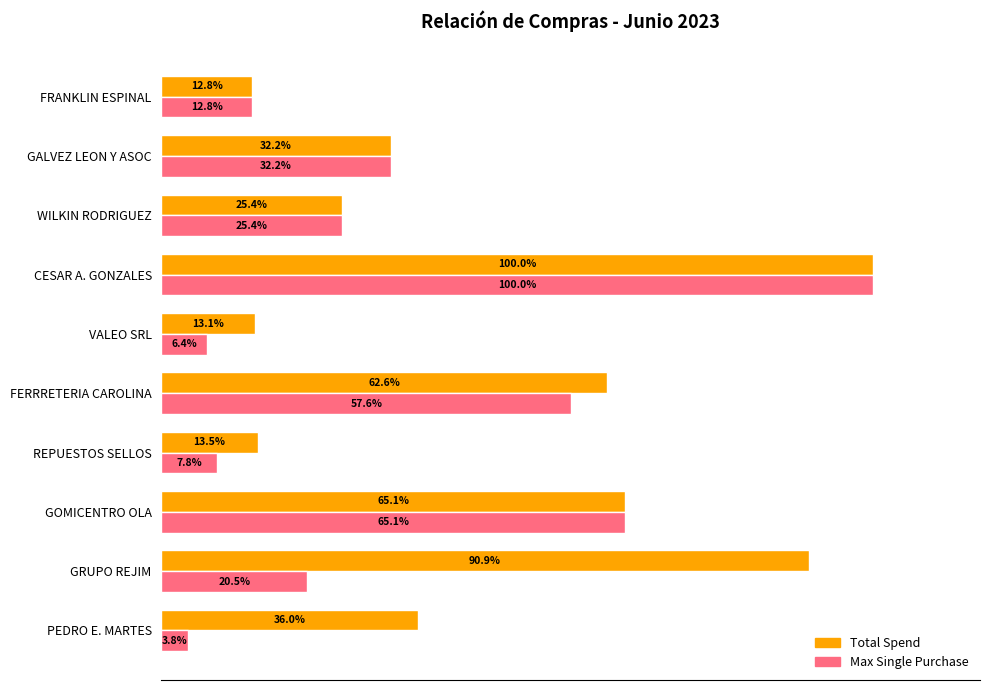

Where is Total Spend nearest to the value 56?

FERRRETERIA CAROLINA